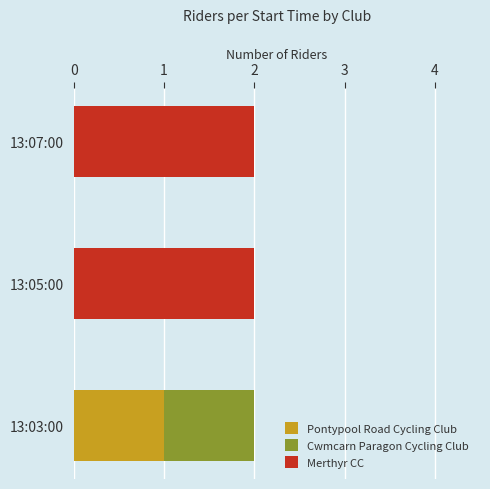

Is it true that Pontypool Road Cycling Club equals 0 at 13:07:00?

True